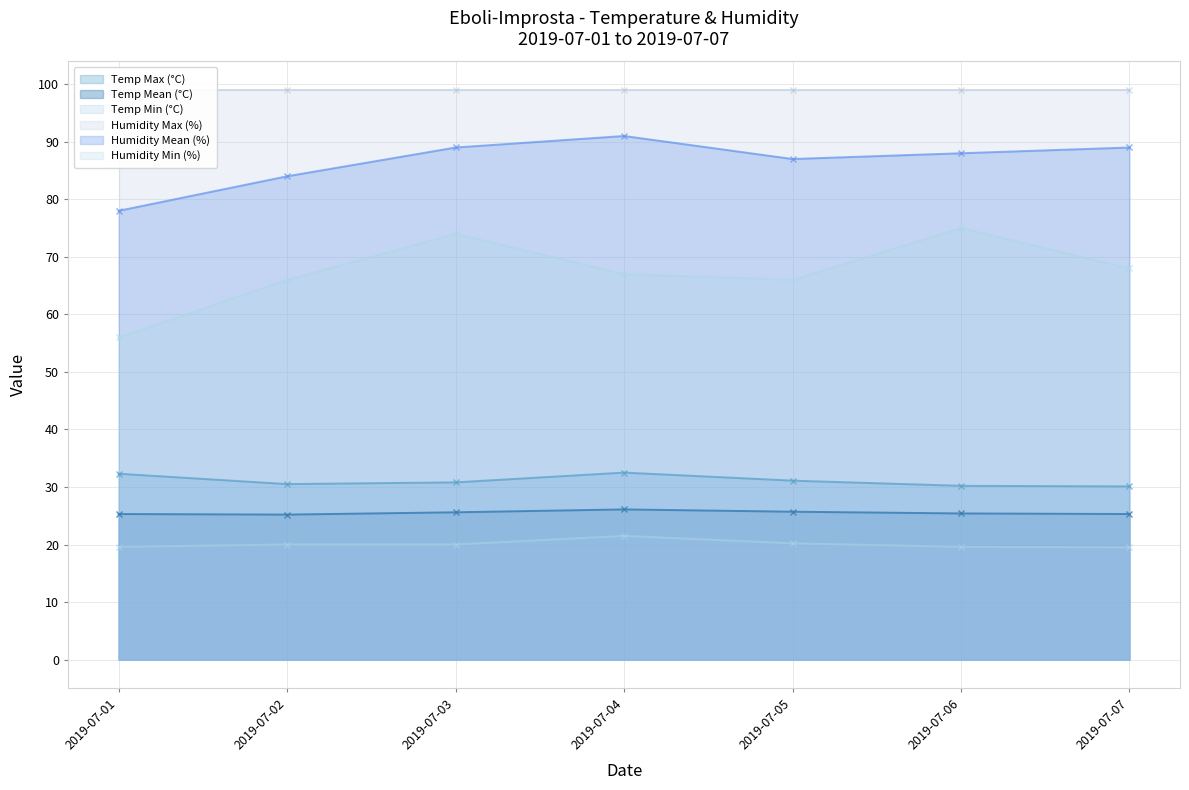

True or false: Temp Mean (°C) and Temp Max (°C) cross at least once.

False